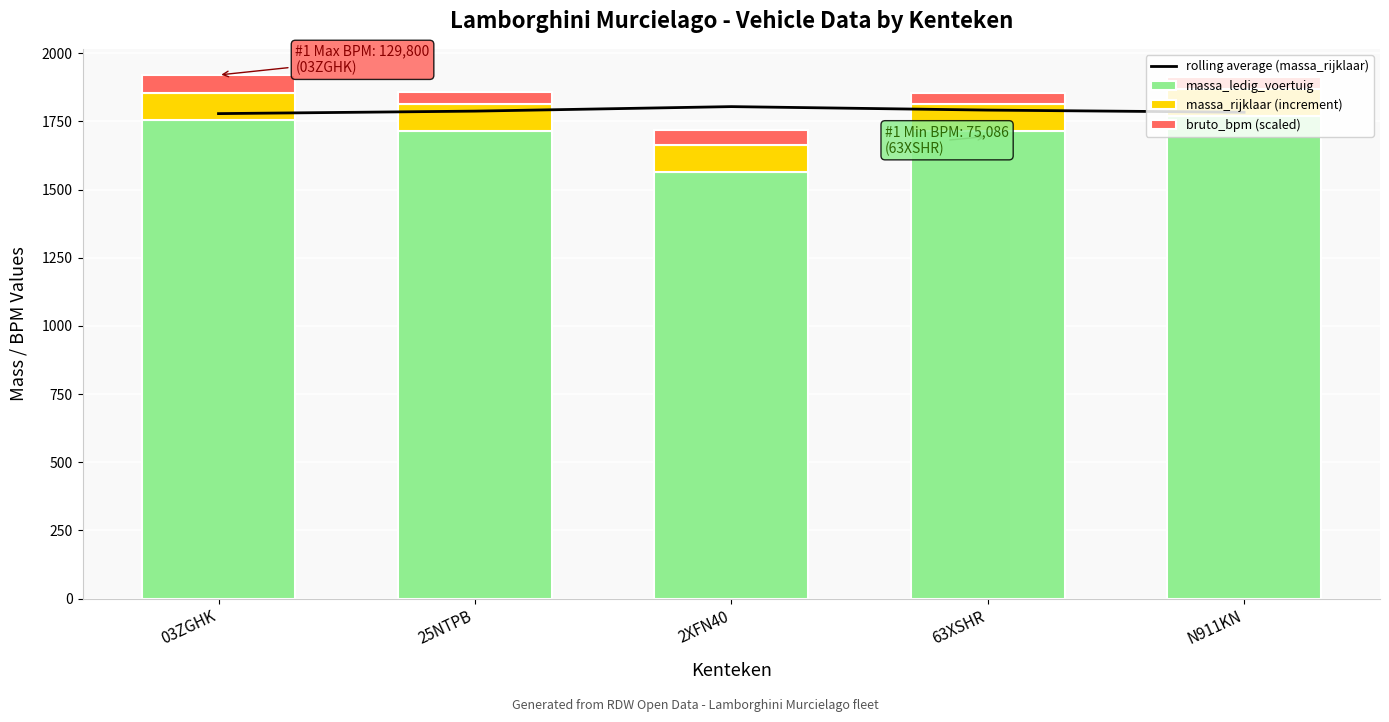

Is it true that massa_ledig_voertuig equals 884.1 at N911KN?

False